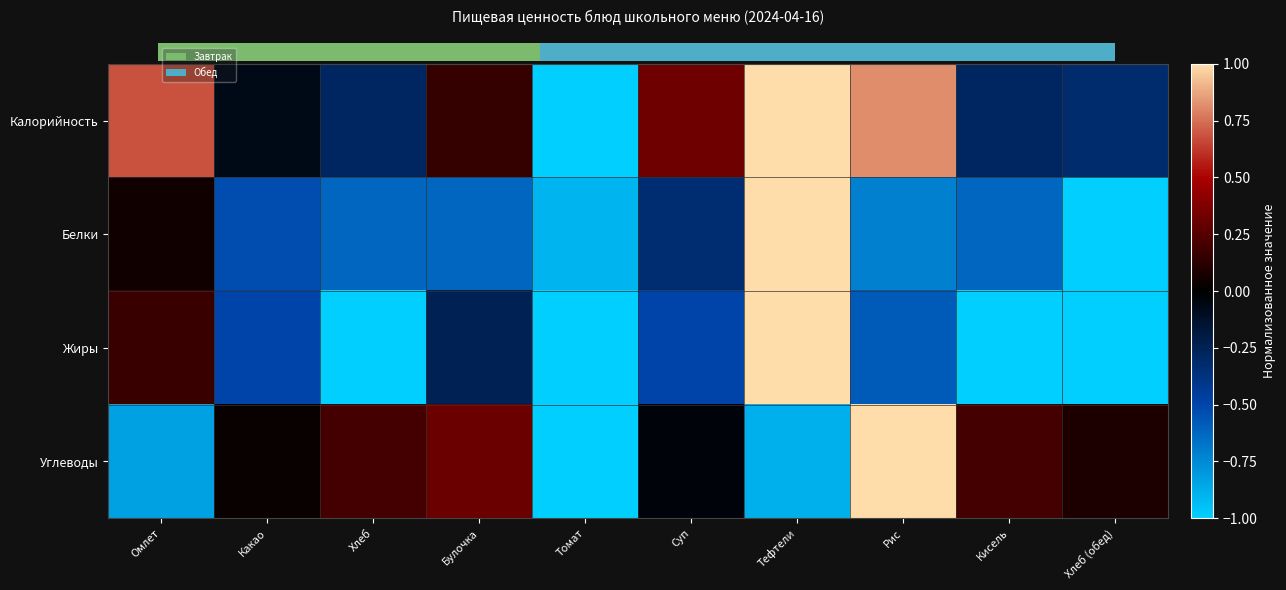

Which has a higher value, Томат or Суп?

Суп